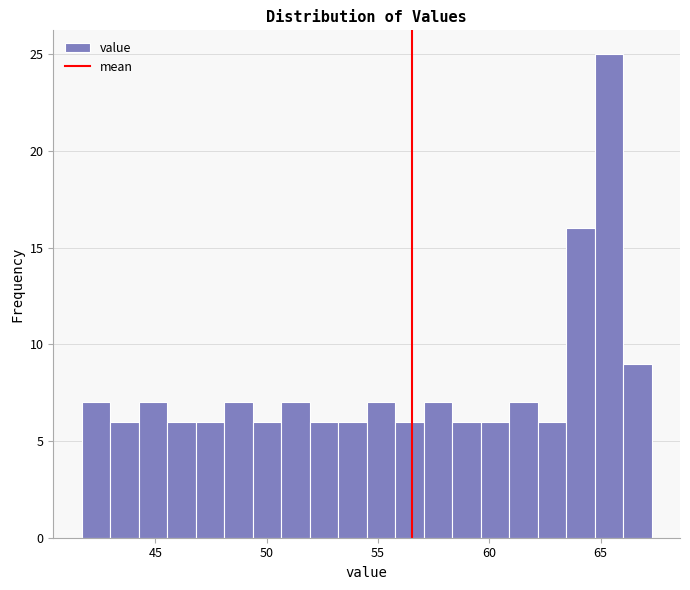

Read against the x-axis, roughly where is the centre of the tallest bar?

65.5